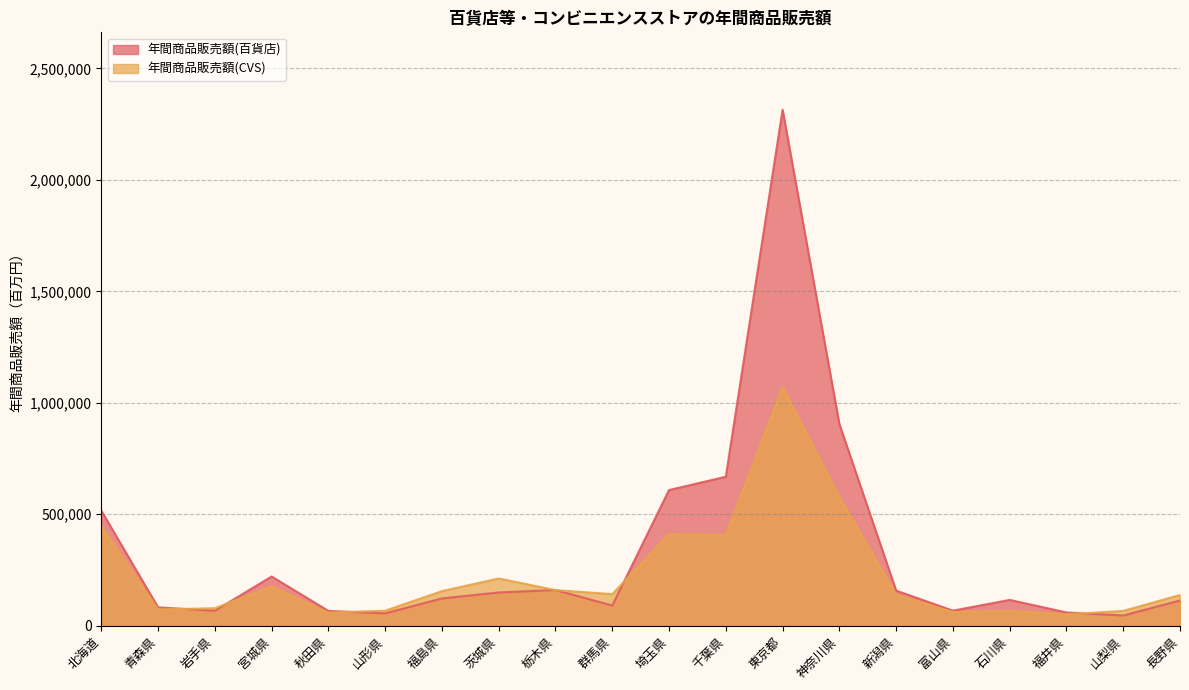

Reading right to left, extract all data points from this chart.

年間商品販売額(百貨店): 長野県=113272	山梨県=45881	福井県=59502	石川県=115803	富山県=67619	新潟県=157481	神奈川県=904691	東京都=2314399	千葉県=668301	埼玉県=608632	群馬県=90662	栃木県=160240	茨城県=149139	福島県=122450	山形県=55472	秋田県=66507	宮城県=220785	岩手県=67153	青森県=82500	北海道=516055
年間商品販売額(CVS): 長野県=137795	山梨県=66442	福井県=51354	石川県=66735	富山県=61640	新潟県=137961	神奈川県=577158	東京都=1069466	千葉県=406877	埼玉県=411298	群馬県=141667	栃木県=159756	茨城県=211899	福島県=155193	山形県=67361	秋田県=58835	宮城県=176102	岩手県=78450	青森県=73270	北海道=446068